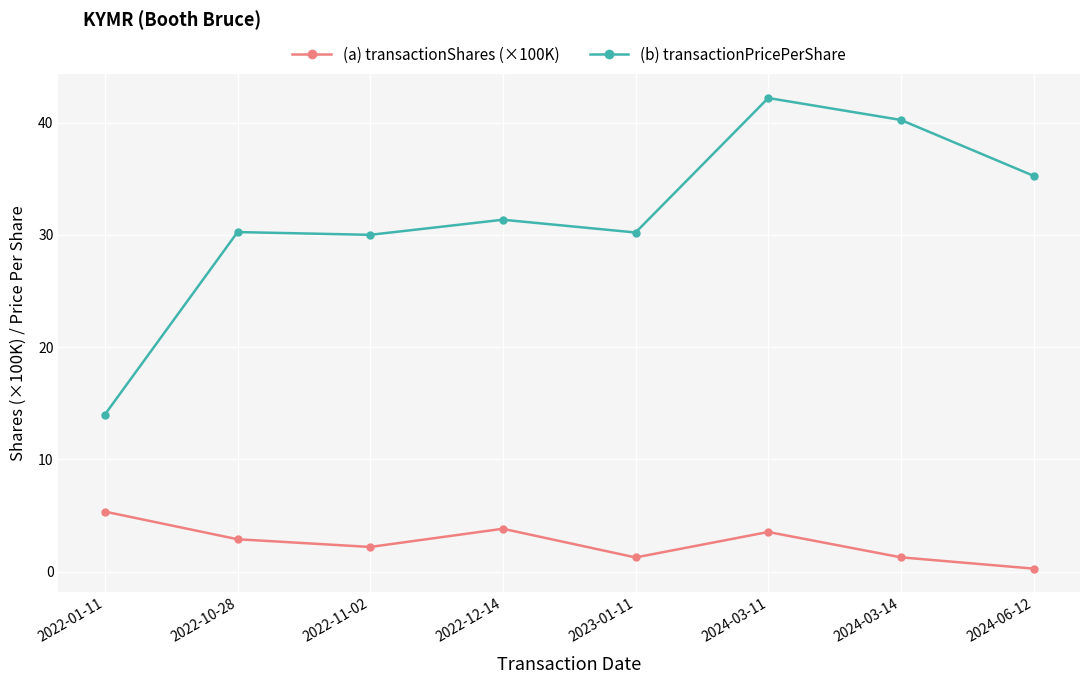

At 2022-12-14, list the series in order from largest to smallest.

(b) transactionPricePerShare, (a) transactionShares (×100K)